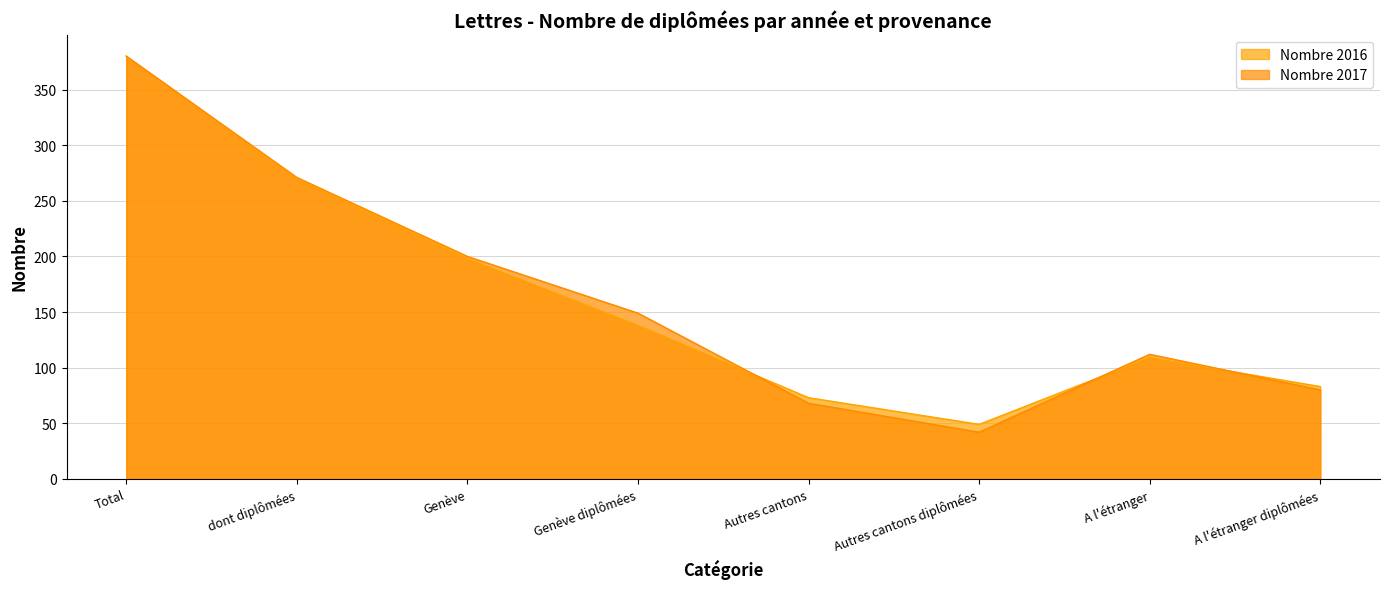

True or false: Nombre 2016 and Nombre 2017 intersect in this chart.

True